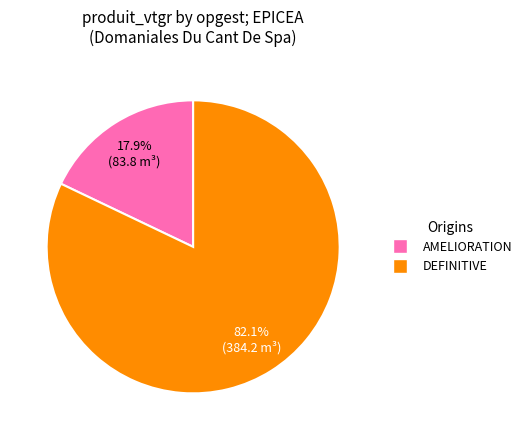

Does any single category account for the majority?

Yes